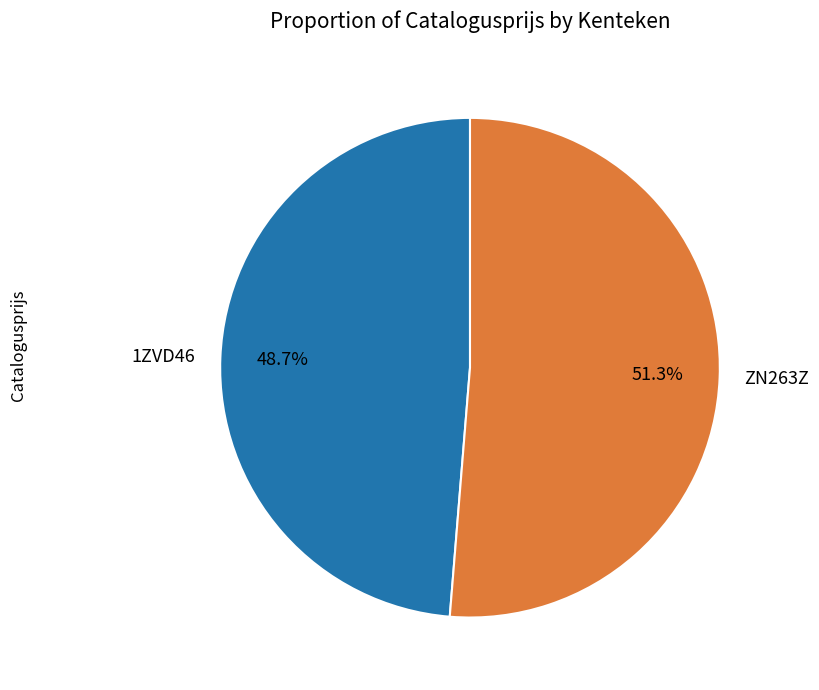

Do ZN263Z and 1ZVD46 together represent more than half of the pie?

Yes